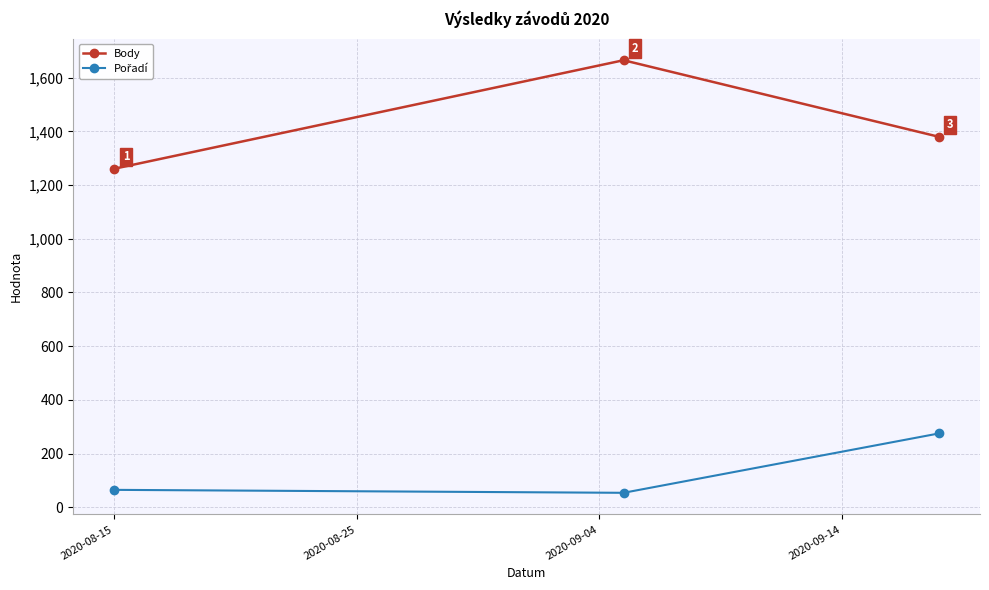

Which series has the largest total across all categories?

Body